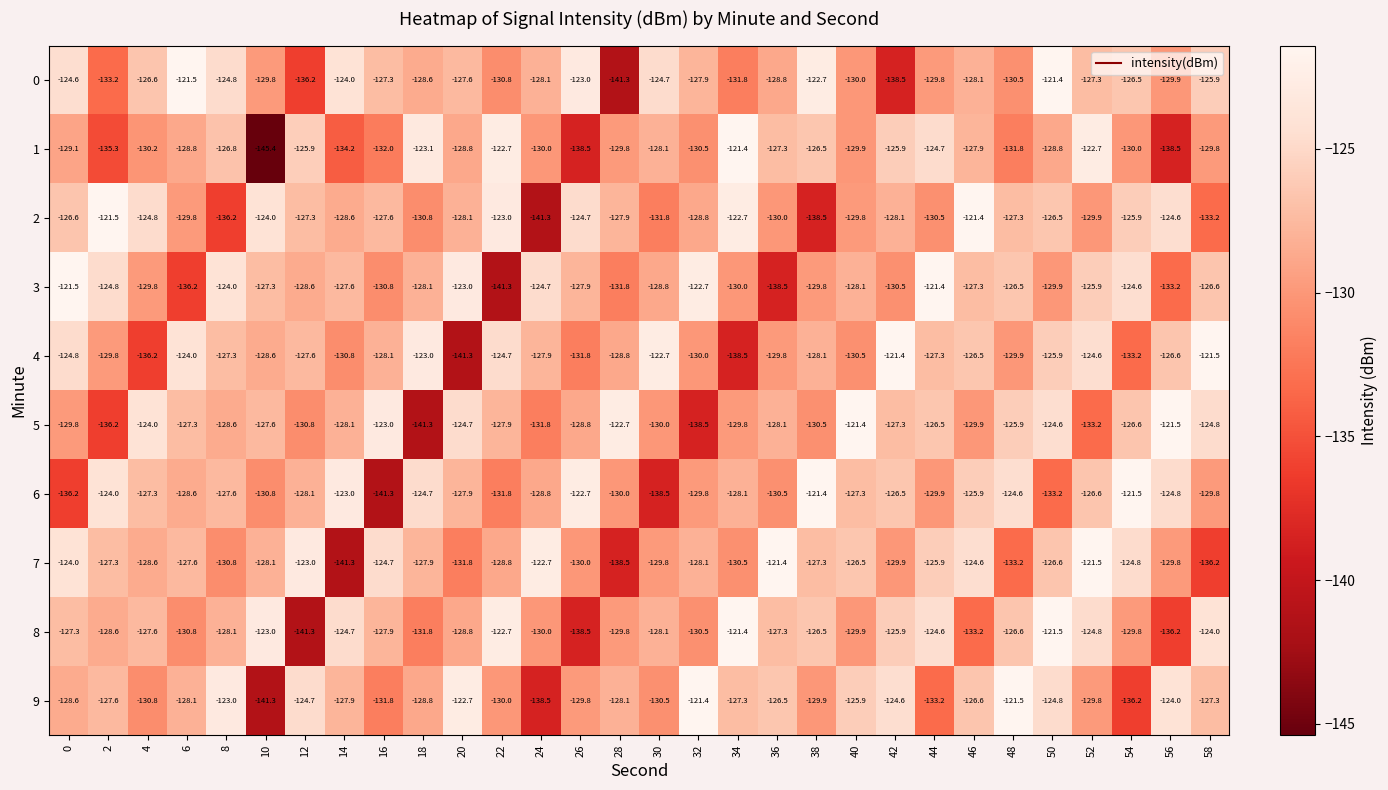

What is the spread (max minus min) of values at 8?

13.2